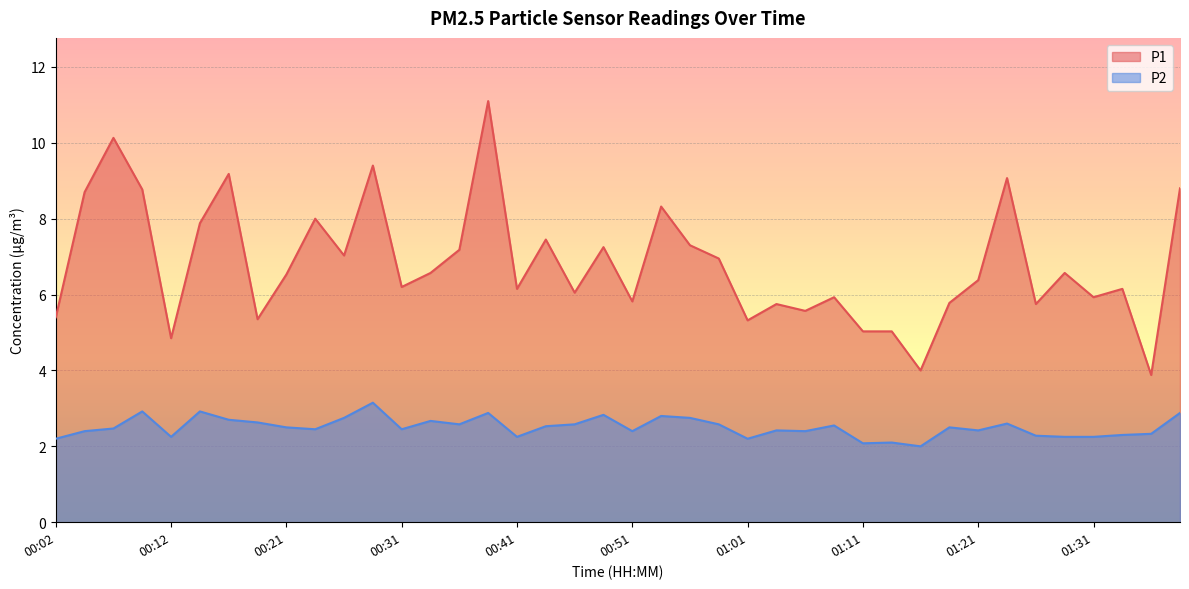

At which category does the chart reach its peak across all series?

00:39